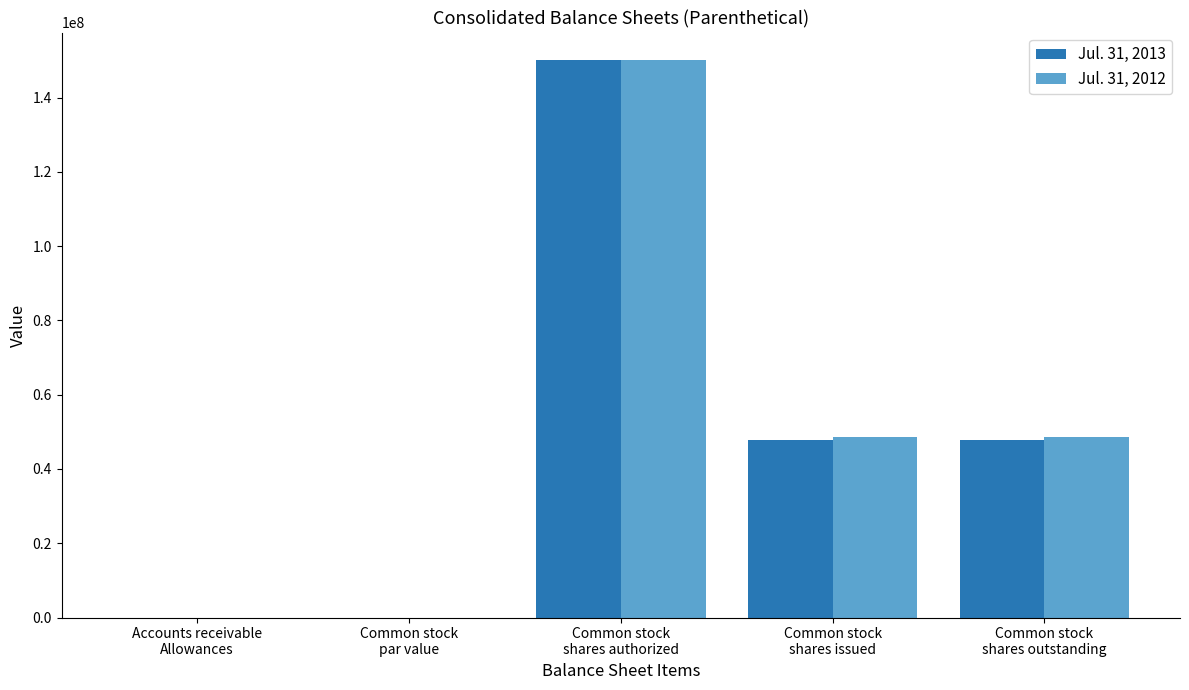

What is the highest value of the Jul. 31, 2012 series?

150000000.0